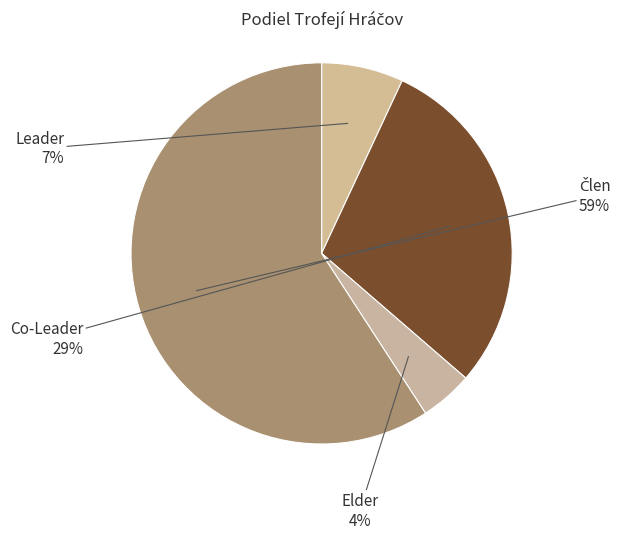

Count the number of slices in the pie.

4